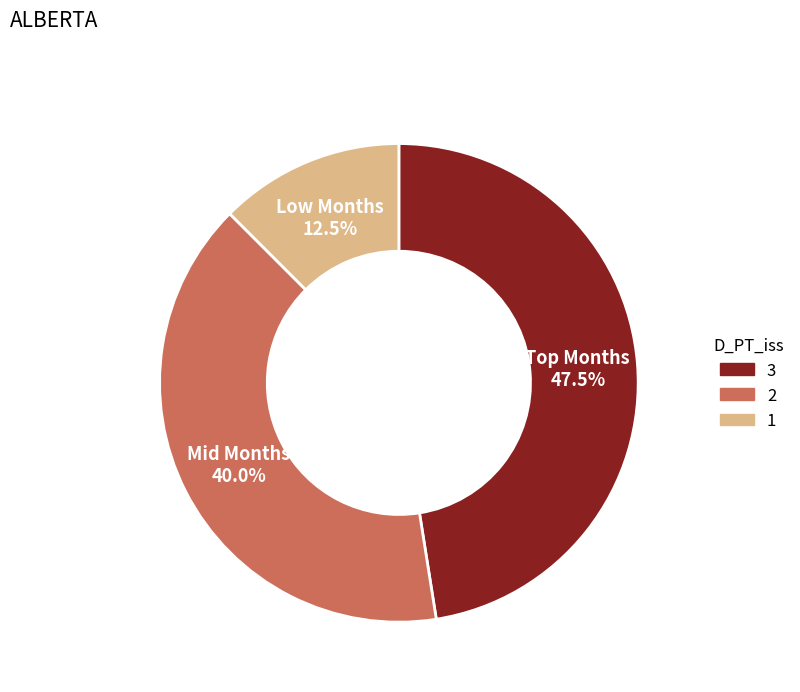

Is there a majority slice in this chart?

No